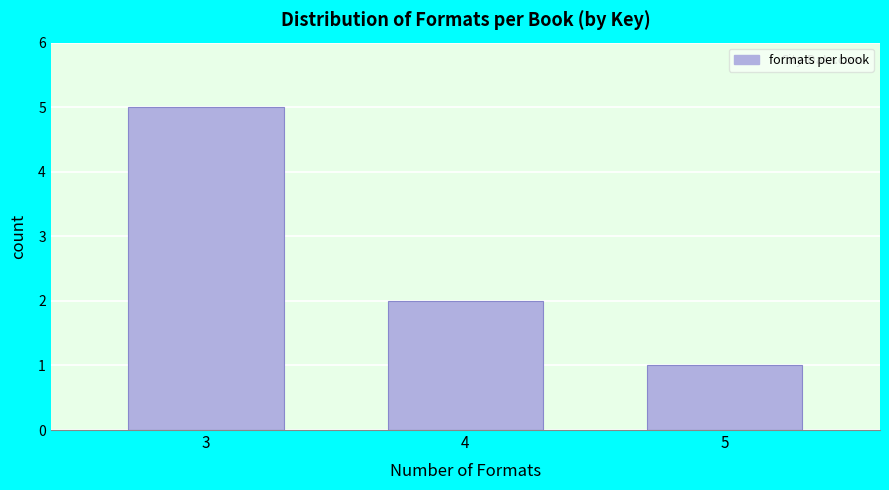

Reading left to right, what are all the values shown in this chart?

5	2	1